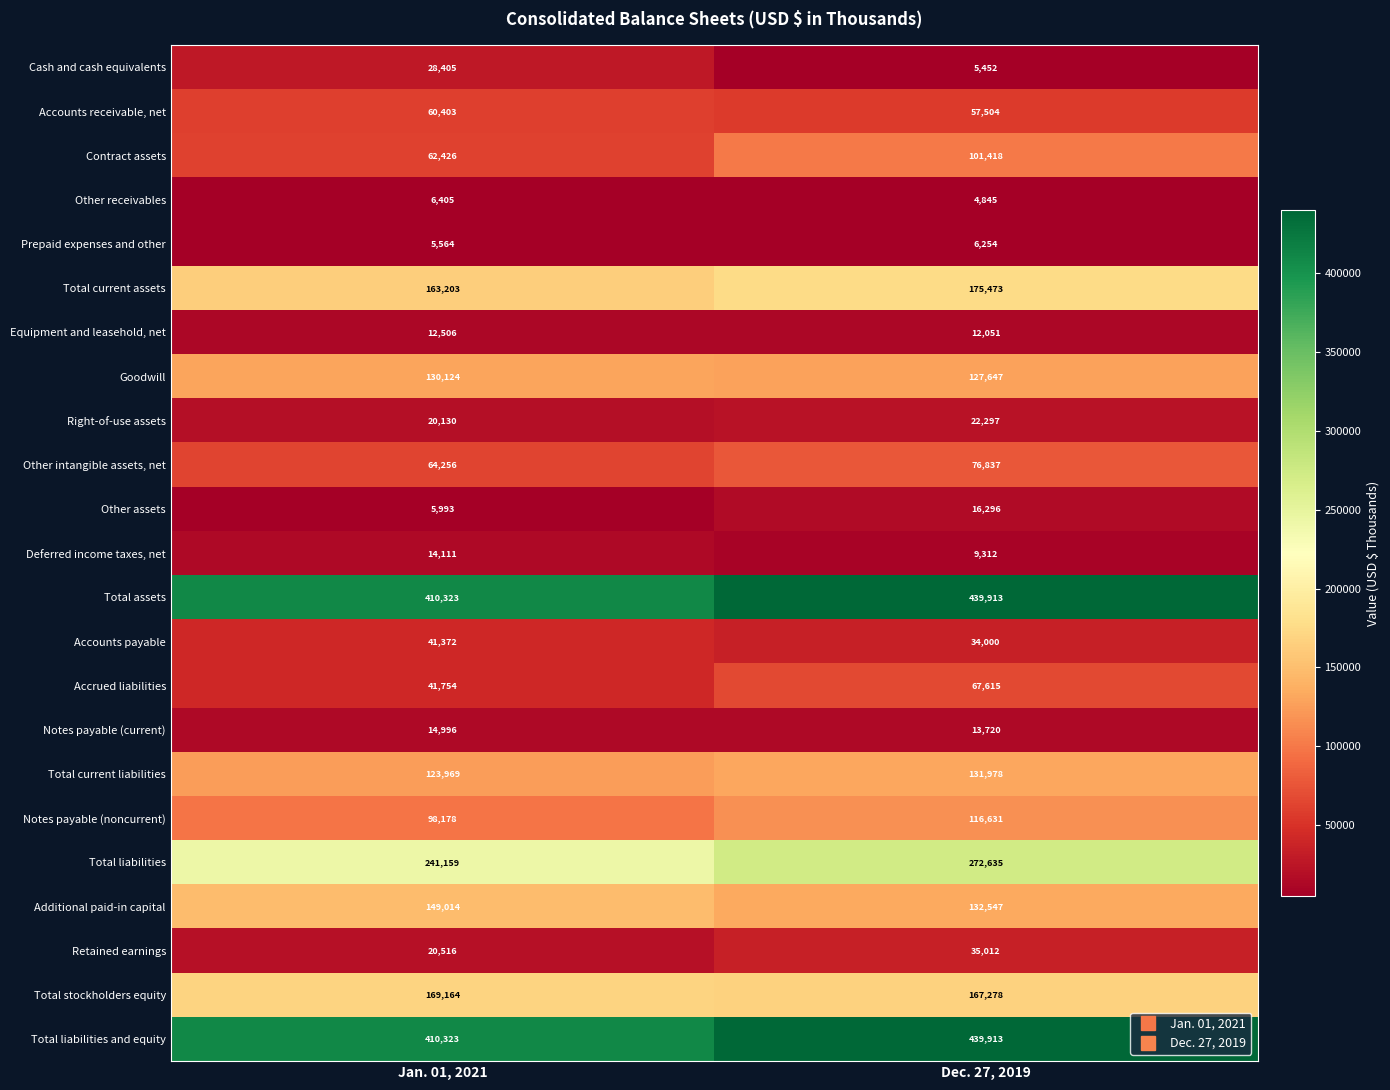

Is the value of Prepaid expenses and other at Jan. 01, 2021 greater than the value of Accounts payable at Jan. 01, 2021?

No